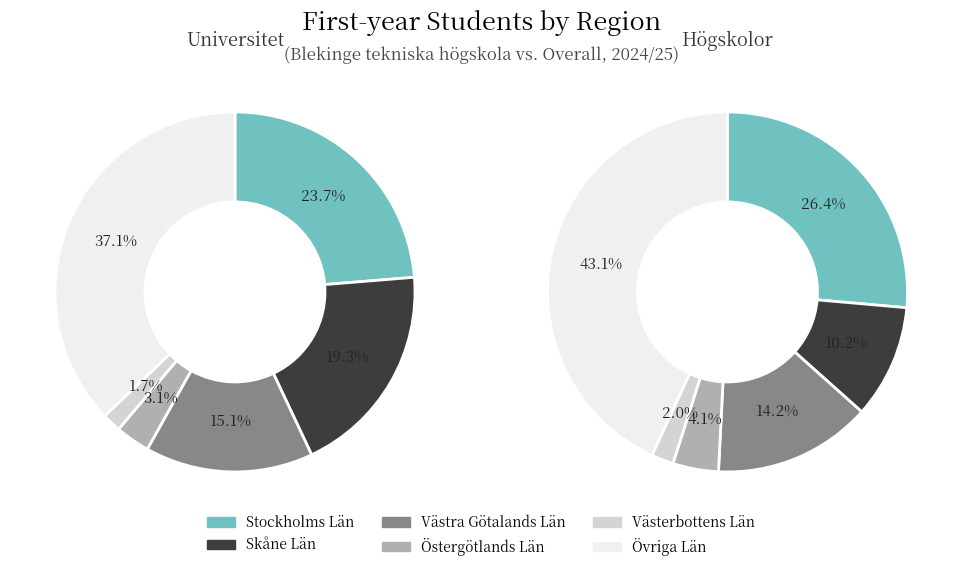

How many segments does this pie chart have?

6